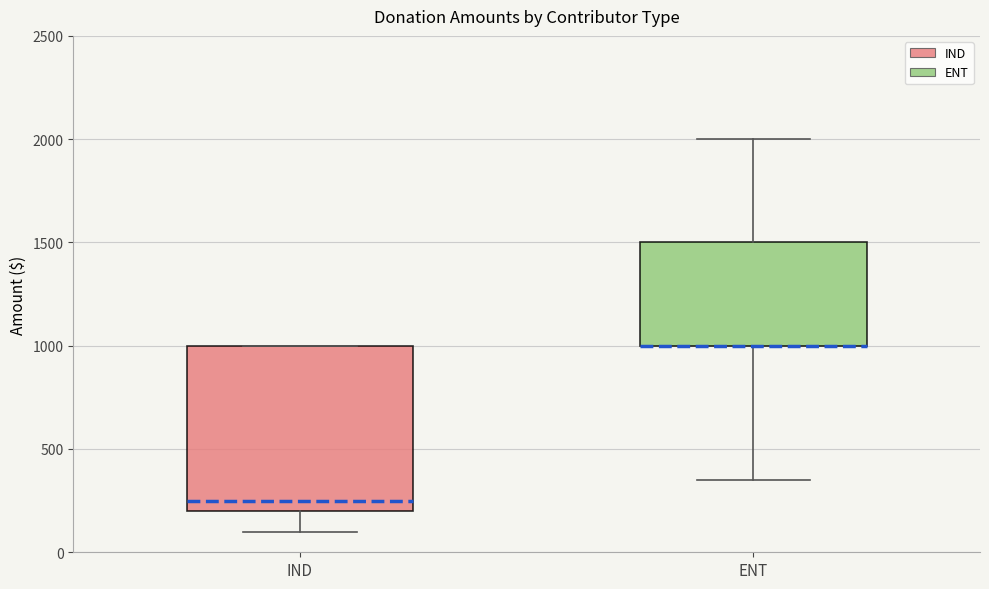

Where does the lower whisker of the box for IND end on the y-axis? The values are not printed on the chart, so give them approximately, as read against the axis.

100